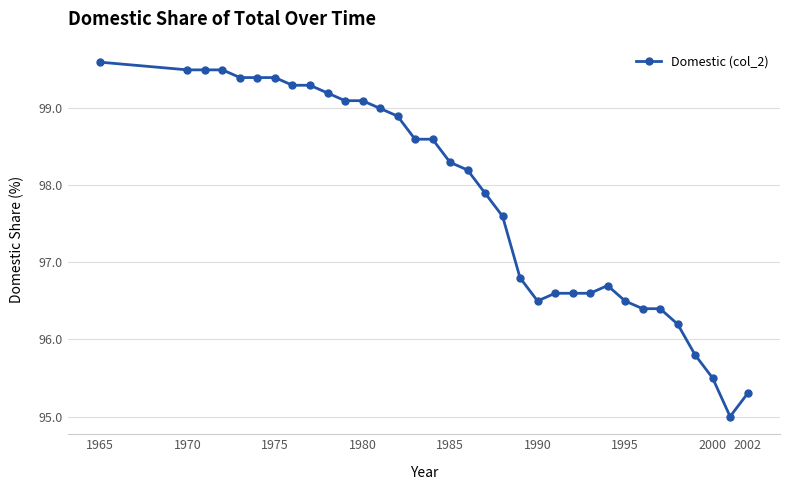

How many data points does each series have?

34